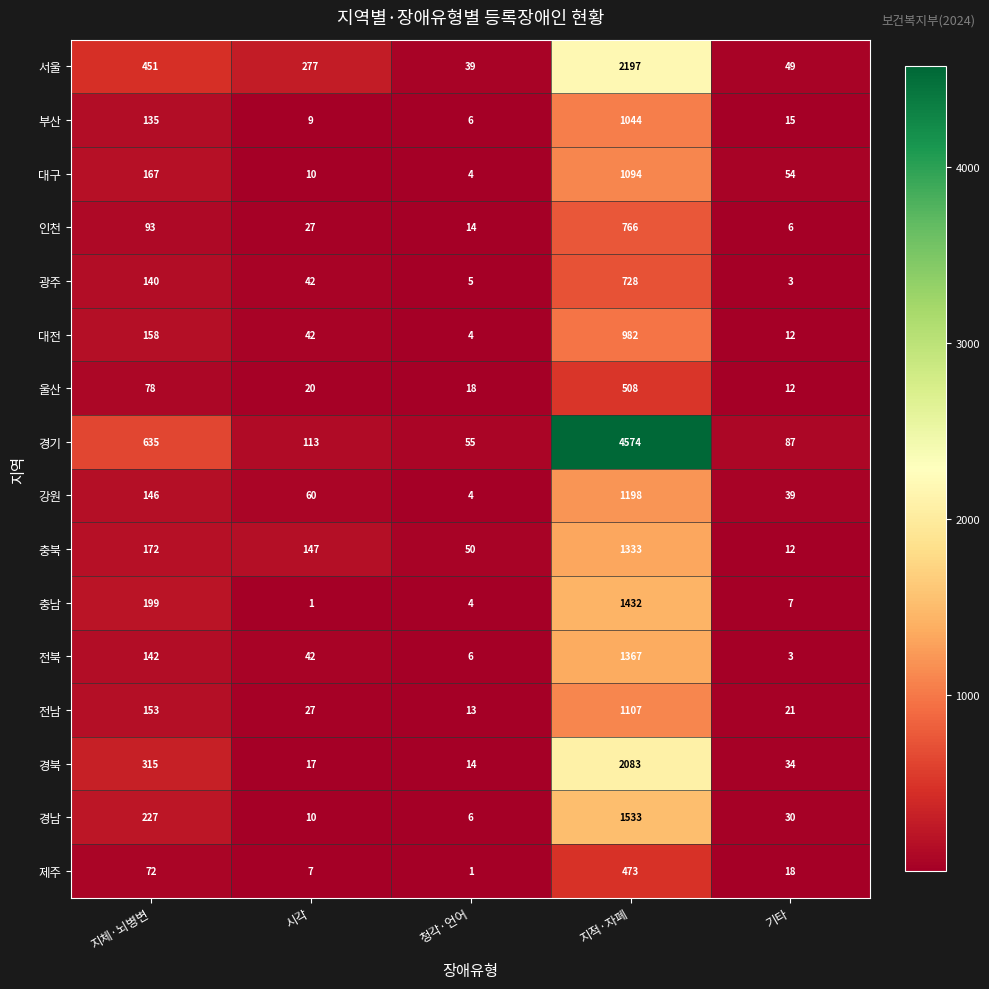

What is the sum of the 전남 values at 시각 and 지적·자폐?

1134